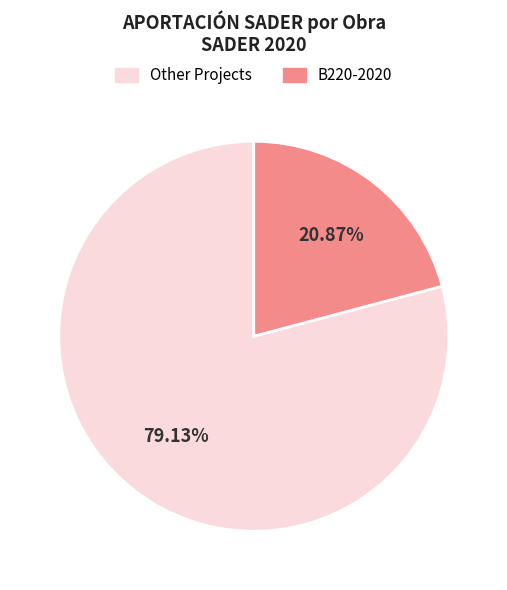

Between B220-2020 and Other Projects, which is larger?

Other Projects